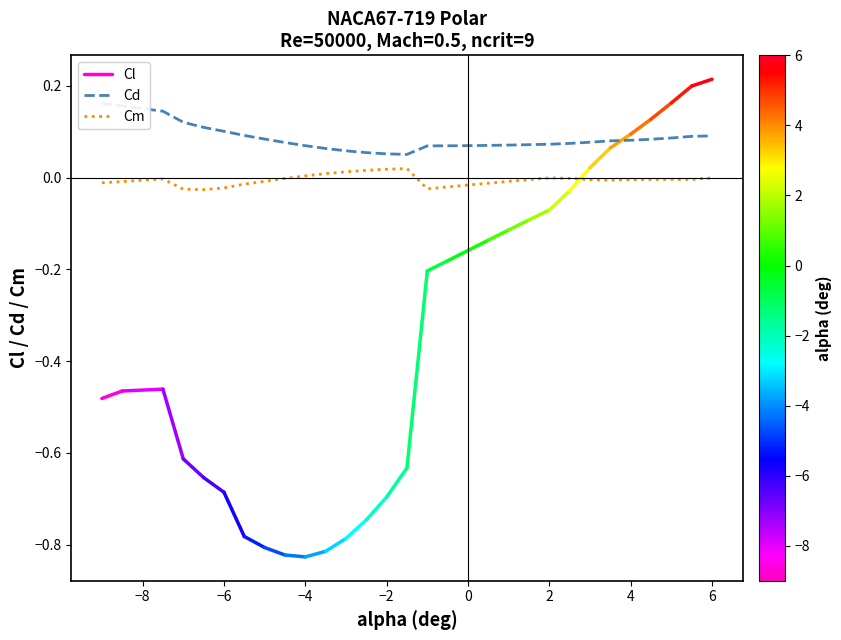

Is the value of Cm at 4 greater than the value of Cd at Cl?

No